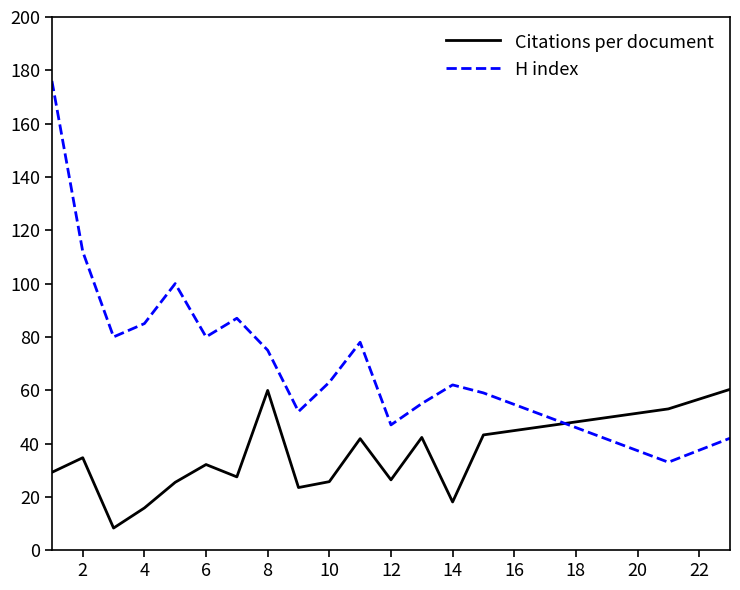

What are all the series names shown in the legend?

Citations per document, H index